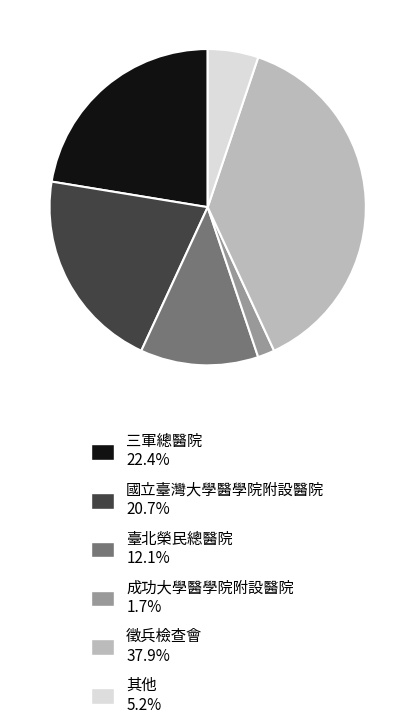

How many segments does this pie chart have?

6